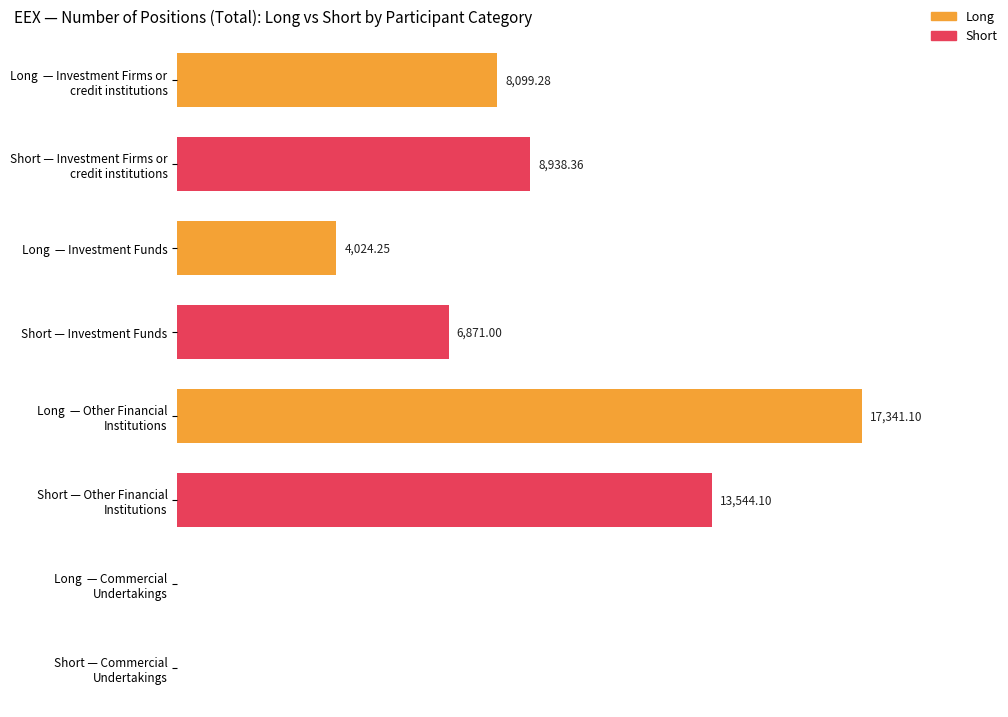

True or false: Short has a value of 2305.6 at Investment Funds.

False